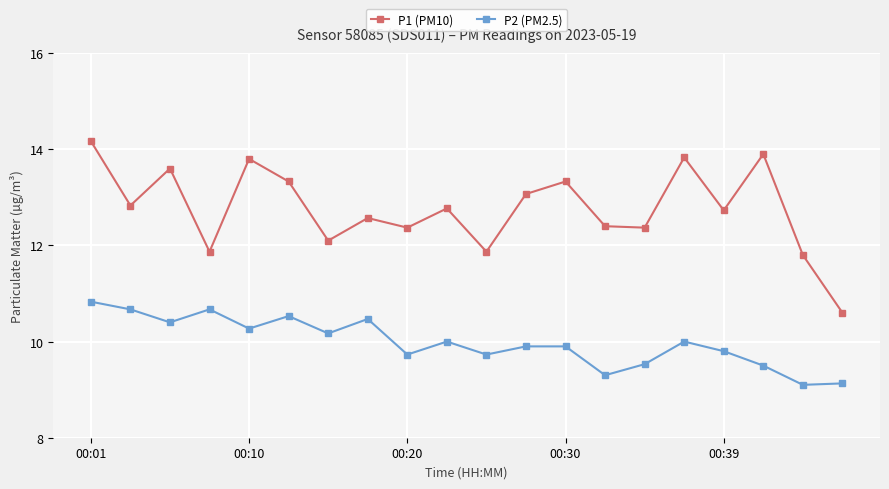

How many lines are shown in the chart?

2